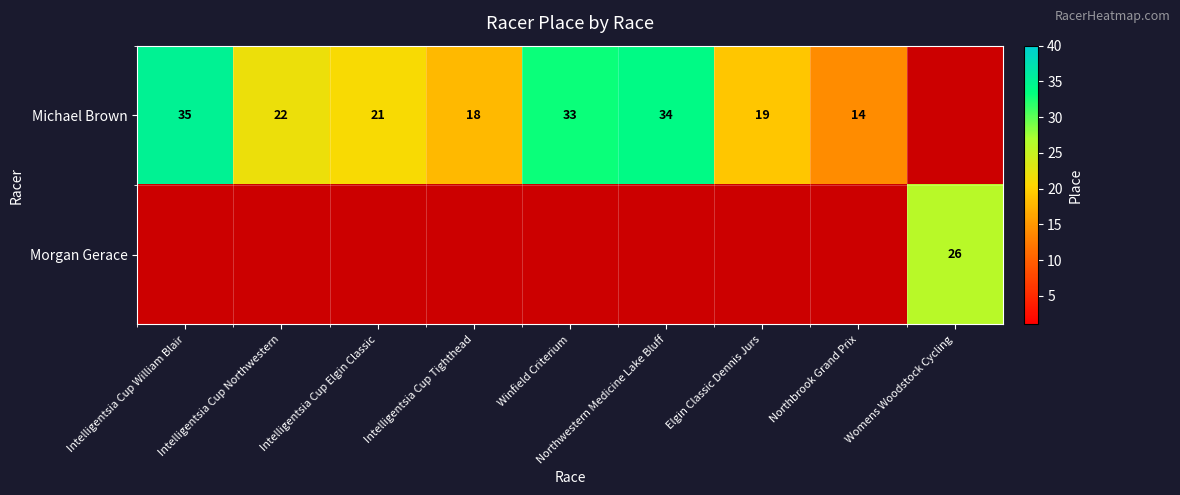

How many series are shown in this chart?

2